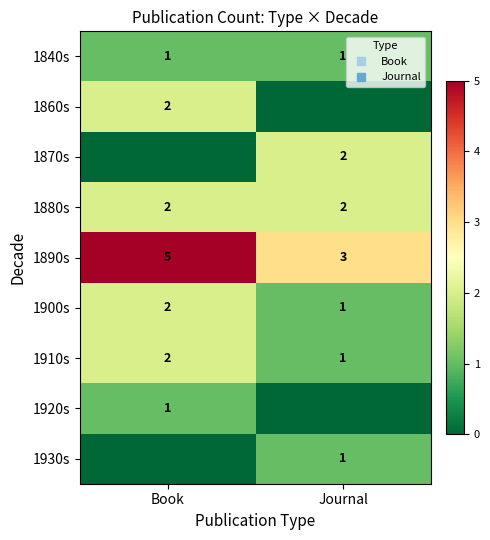

What is the maximum value for 1900s?

2